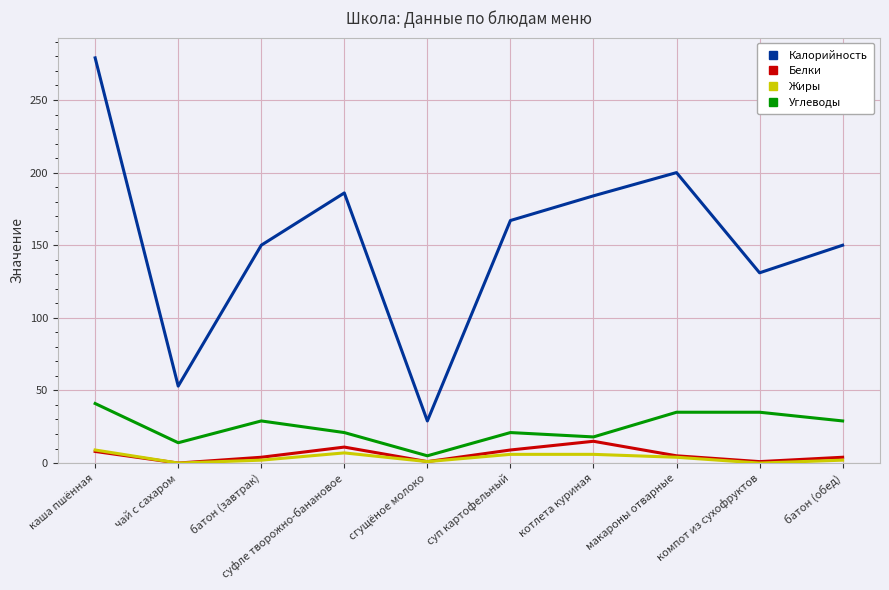

What is the difference between the highest and lowest values at компот из сухофруктов?

131